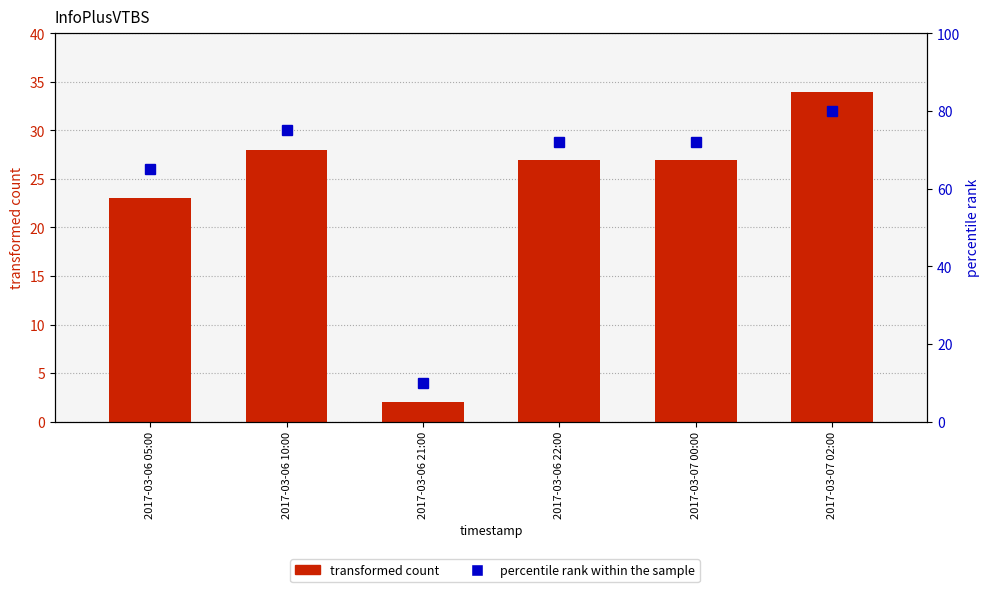

What is the average value of the transformed count series?

24